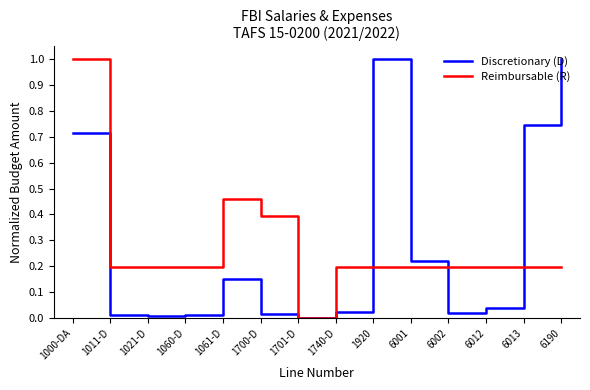

What is the total value across all series at 1700-D?

0.4